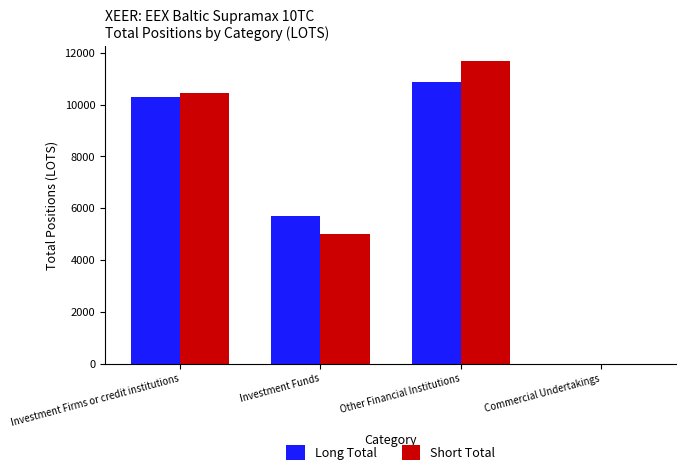

At which label is Short Total closest to 5834?

Investment Funds